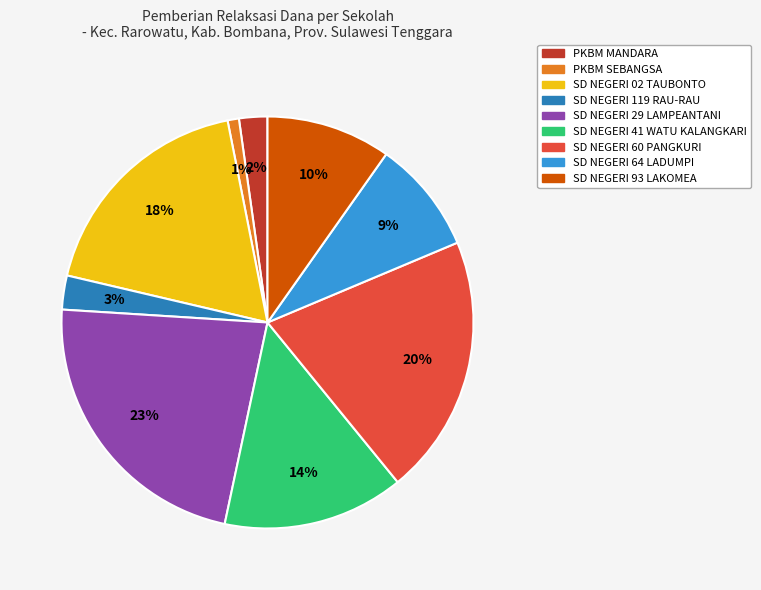

To the nearest percent, what is the difference between the largest and smallest slice percentages?

22%